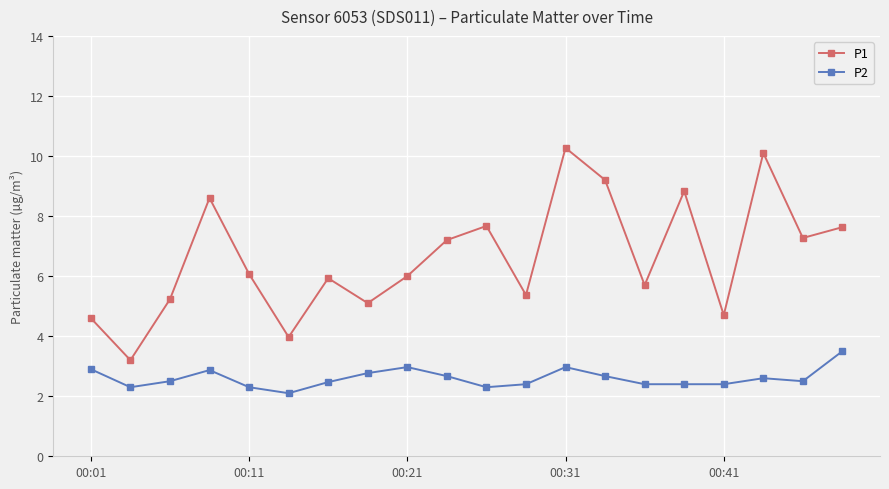

What is the maximum value for P1?

10.3